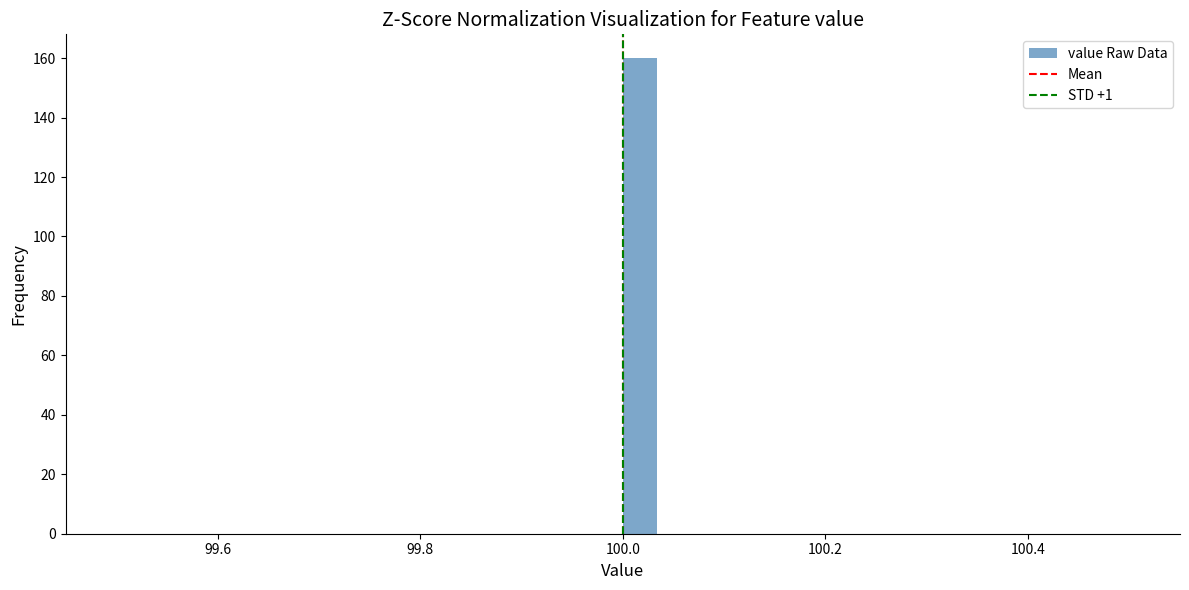

Read against the x-axis, roughly where is the centre of the tallest bar?

100.02